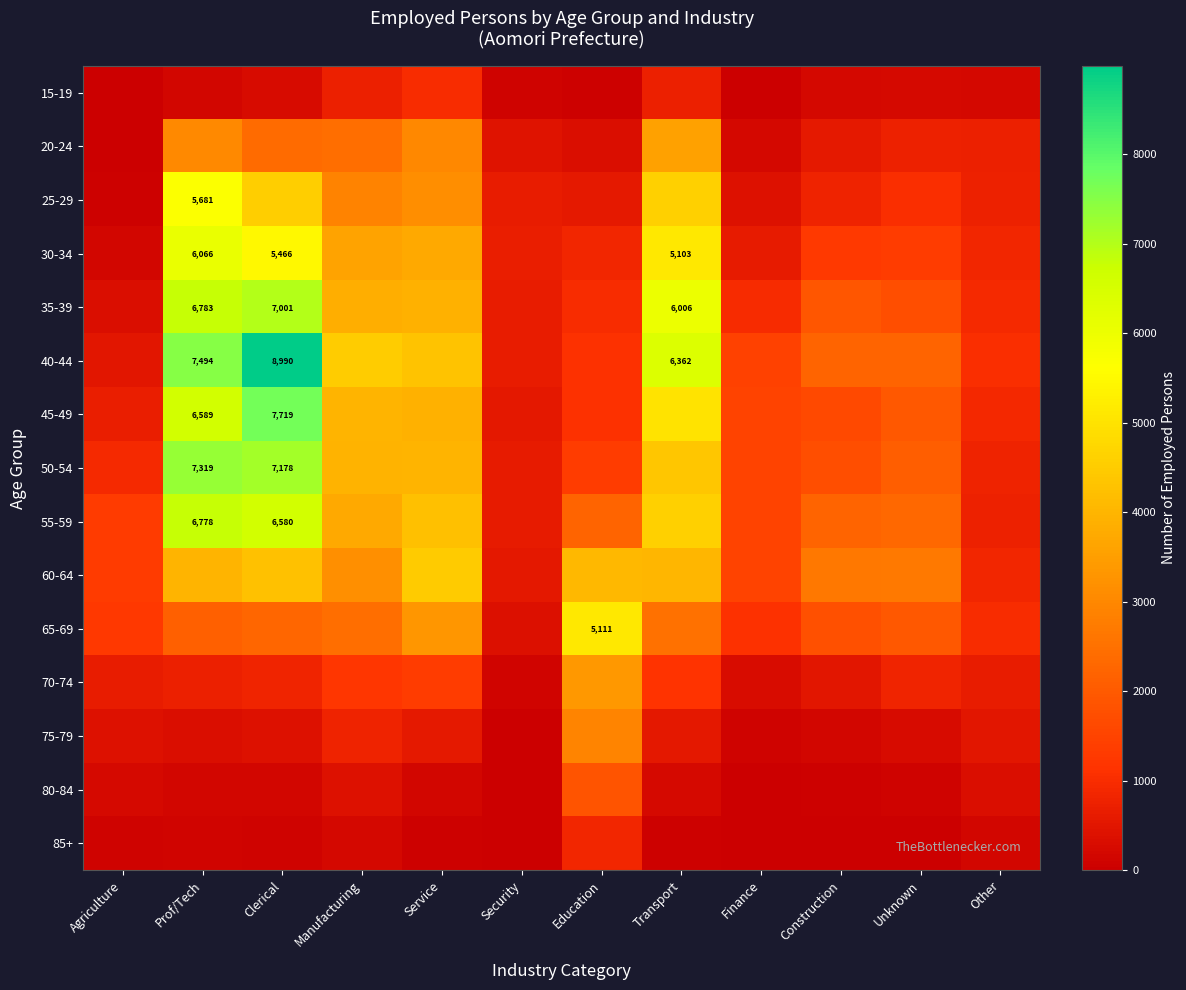

Count the number of data series in this chart.

15